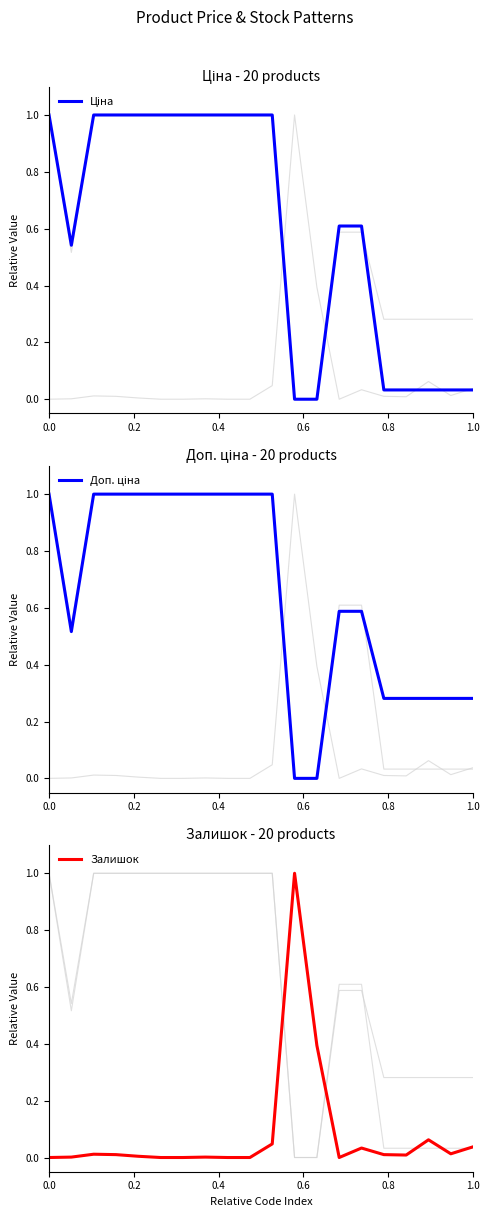

True or false: Залишок has a value of 0.0 at 0.0.

True